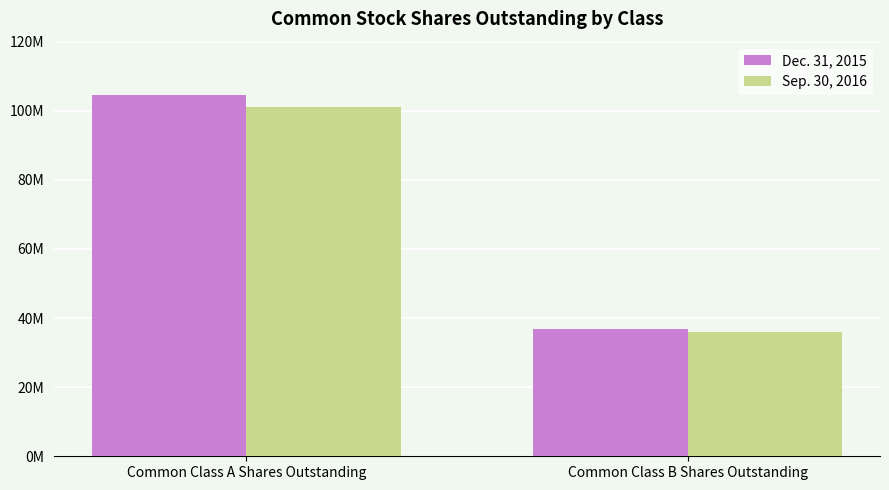

What are all the series names shown in the legend?

Dec. 31, 2015, Sep. 30, 2016